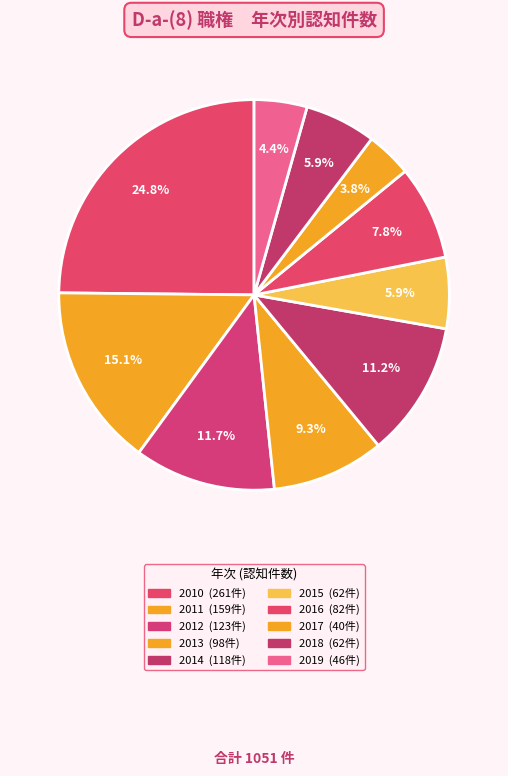

Is the sum of 2019 and 2015 greater than half?

No